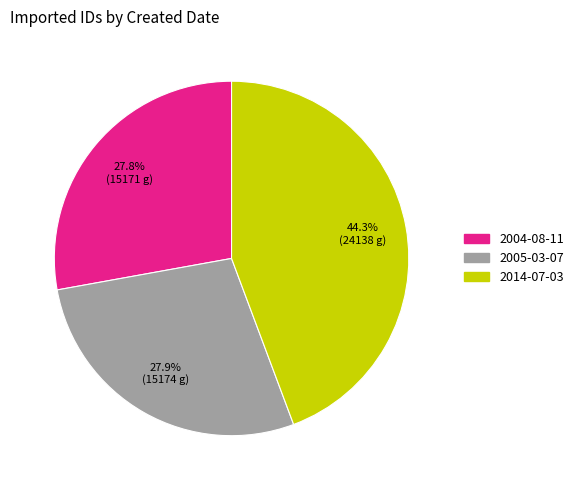

Does 2004-08-11 represent more than half of the total?

No